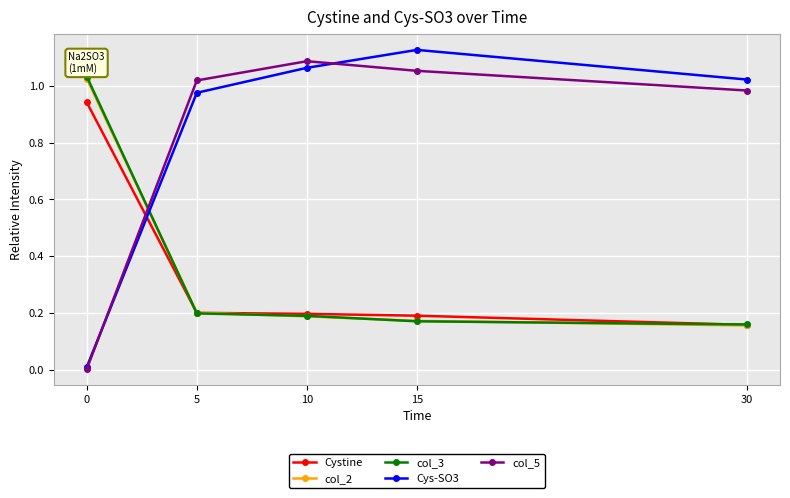

After their last crossing, which series has the higher values: col_5 or Cys-SO3?

Cys-SO3